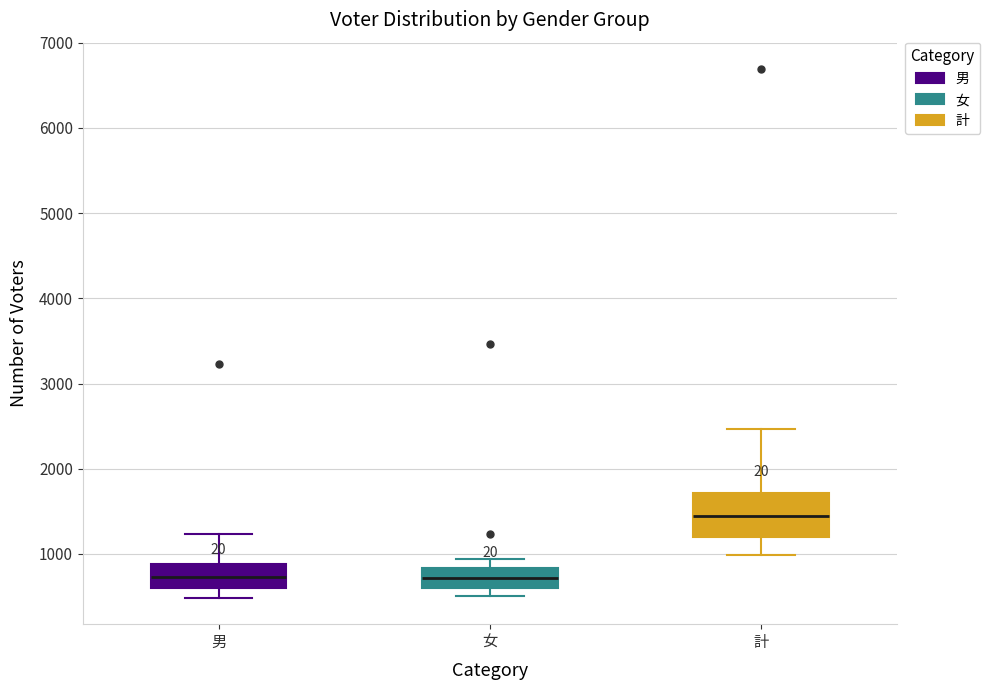

Reading left to right, read every box against the y-axis: the position of its median line, the range the box covers, and the ends of its whiskers. The values are not printed on the chart, so give them approximately, as read against the axis.

男: median 700, box 600 to 900, whiskers 500 to 1200
女: median 700, box 600 to 800, whiskers 500 to 900
計: median 1400, box 1200 to 1700, whiskers 1000 to 2500